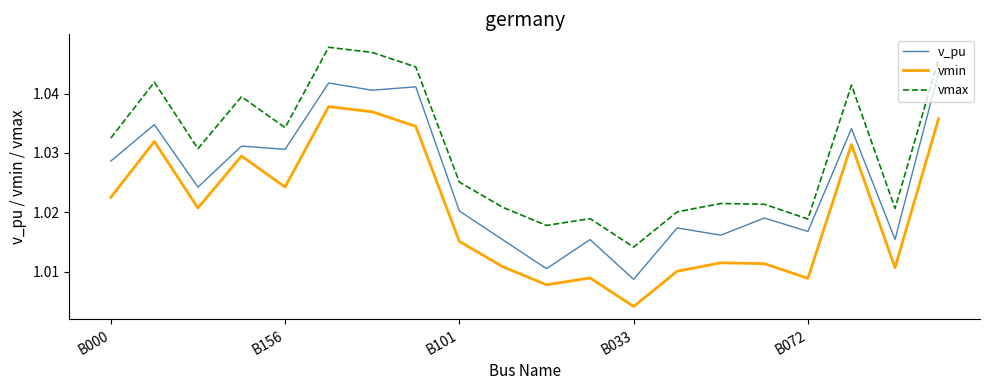

Is this an area chart (filled region under the line)?

No